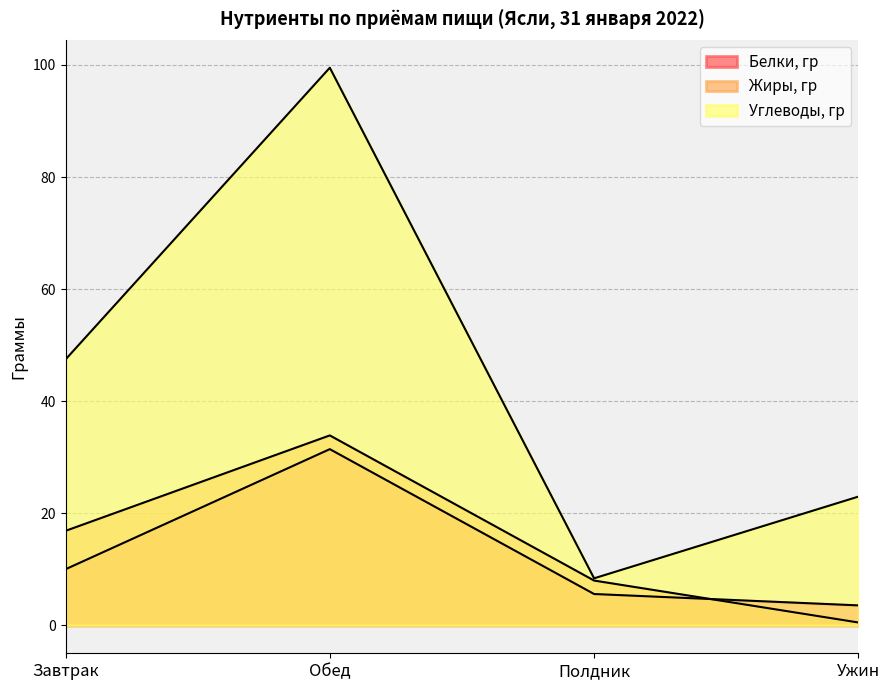

What is the label of the 3rd point from the left?

Полдник